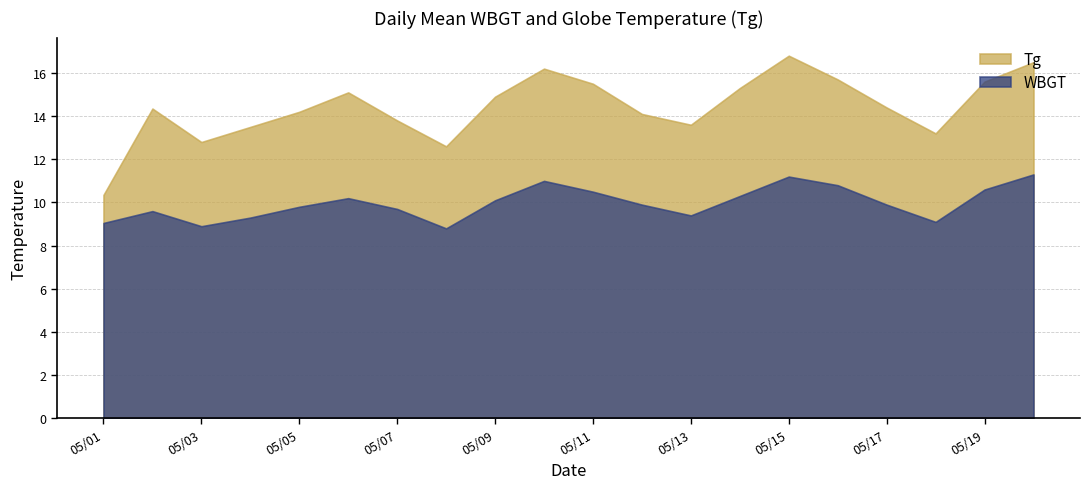

The value of WBGT at 2022/5/15 is 11.2. True or false?

True